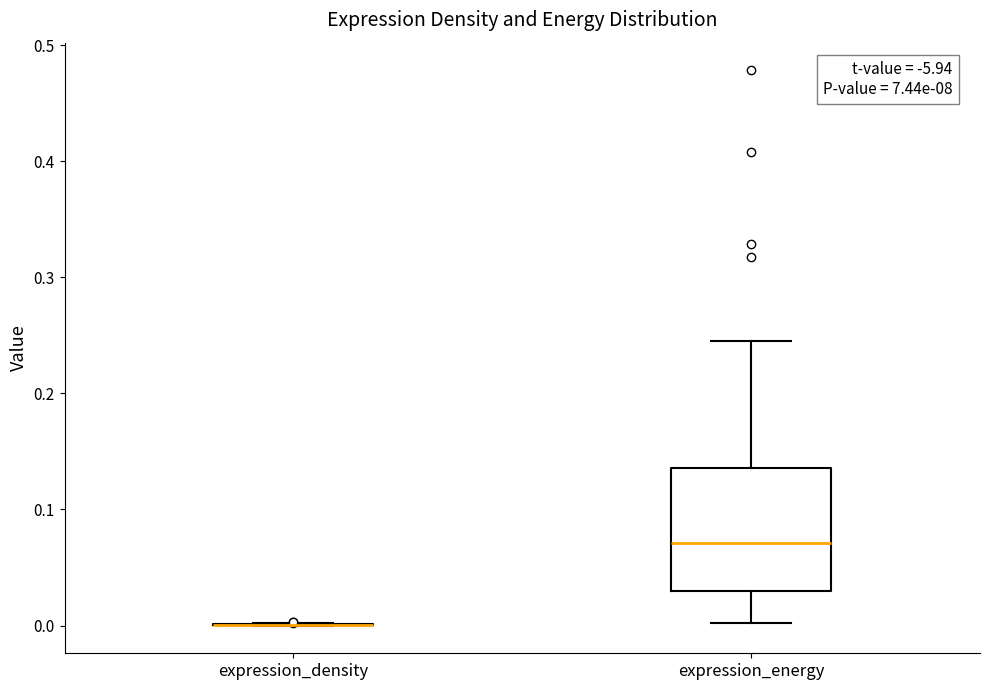

Reading left to right, read every box against the y-axis: the position of its median line, the range the box covers, and the ends of its whiskers. The values are not printed on the chart, so give them approximately, as read against the axis.

expression_density: box collapsed to a line at 0.00, whiskers 0.00 to 0.00
expression_energy: median 0.07, box 0.03 to 0.14, whiskers 0.00 to 0.25